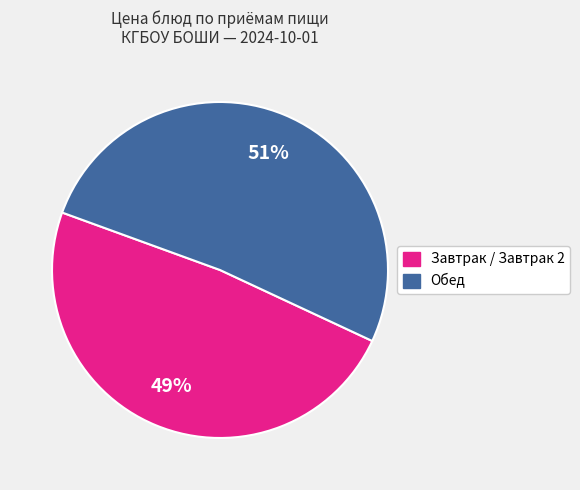

How many segments does this pie chart have?

2